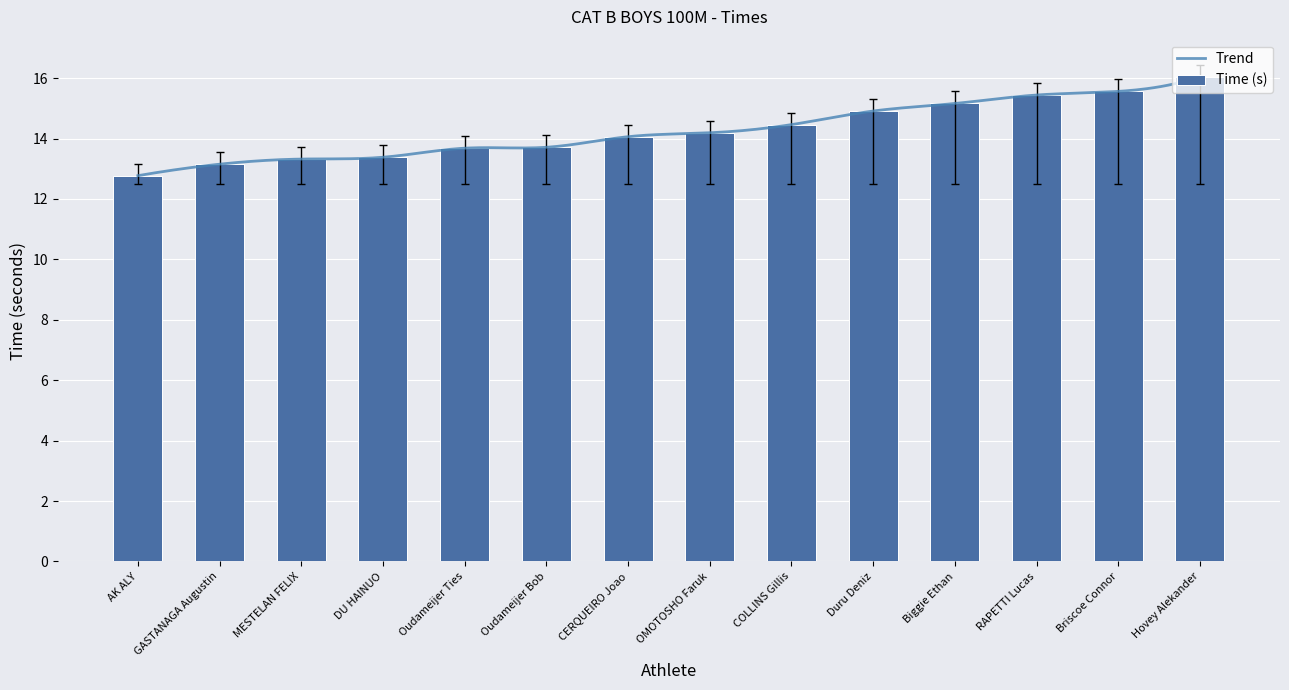

What is the ratio of the value at Biggie Ethan to the value at Hovey Alekander?

0.9